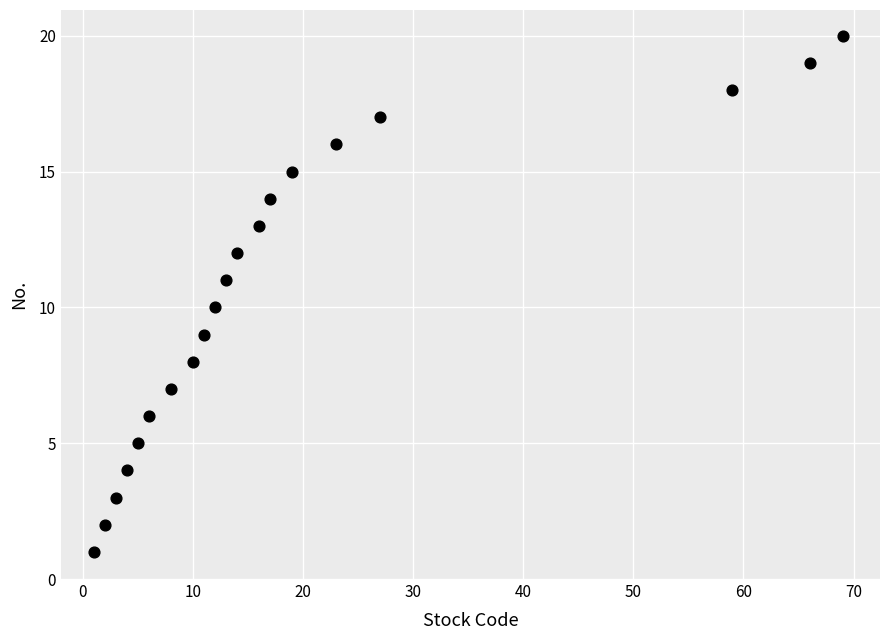

What is the range of Y values (max minus min)?

19